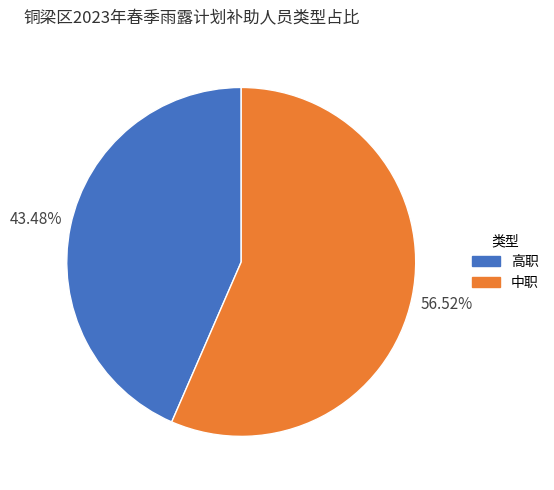

What percentage is the 高职 slice, to the nearest percent?

43%